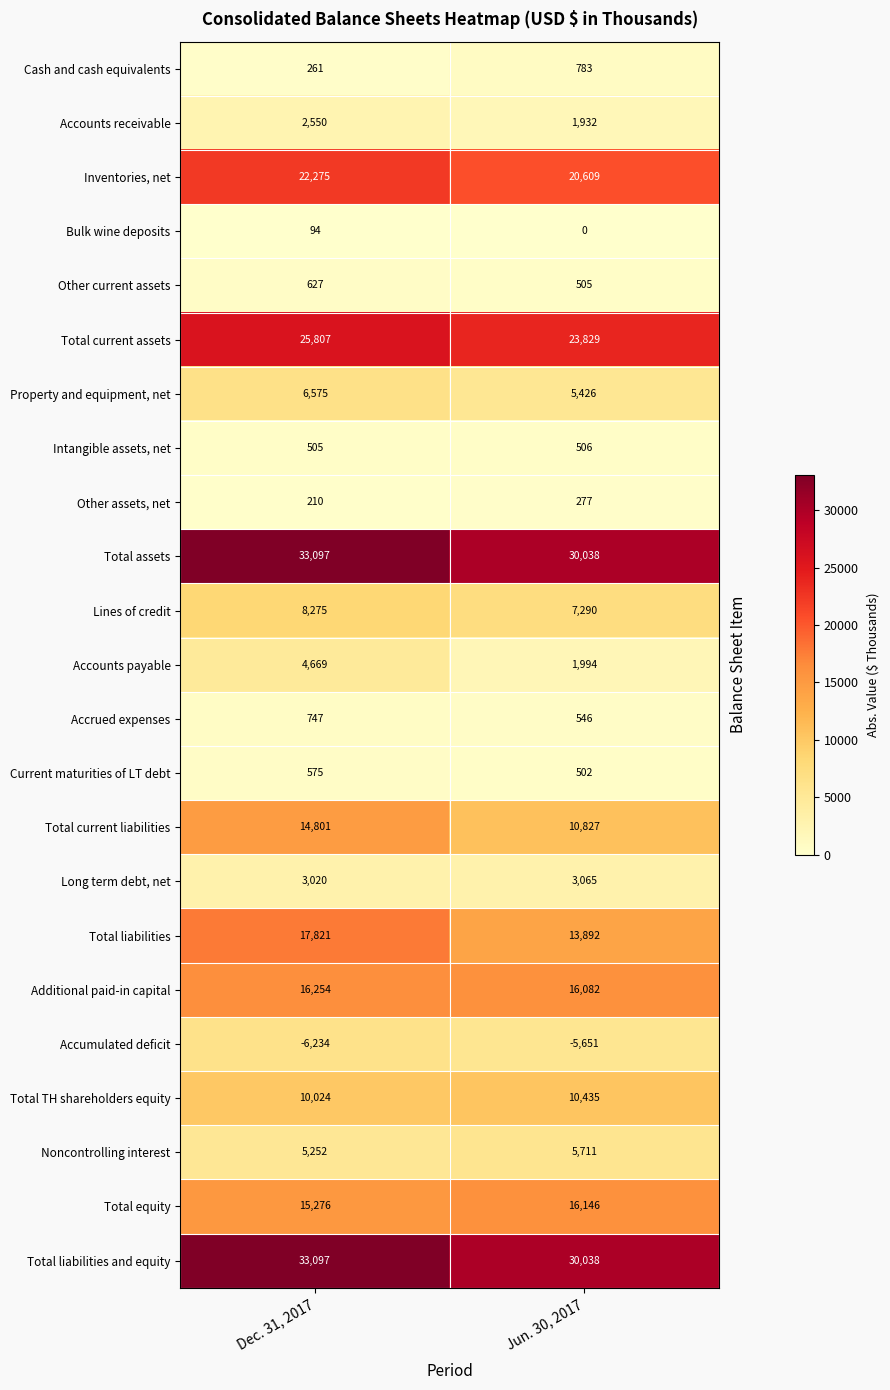

Rank the categories by Lines of credit value from lowest to highest.

Jun. 30, 2017, Dec. 31, 2017